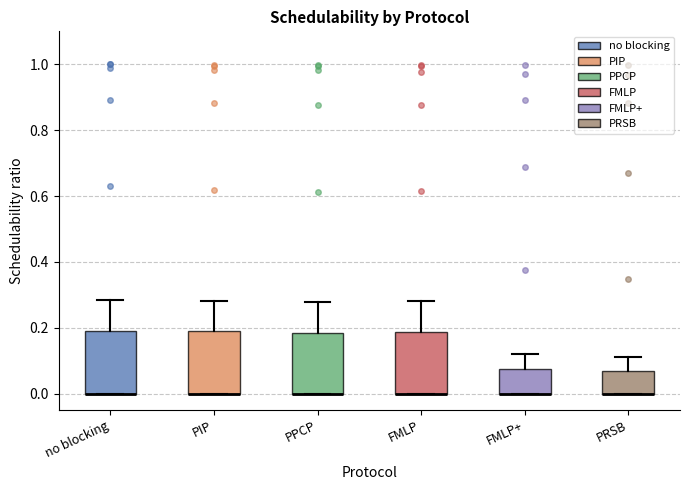

Reading left to right, transcribe this box plot: for each box, give where its median line is, the range the box spans, and where its two whiskers end, as read against the y-axis. The values are not printed on the chart, so give them approximately, as read against the axis.

no blocking: median 0.00 (drawn on the box's lower edge), box 0.00 to 0.20, whiskers 0.00 to 0.28
PIP: median 0.00 (drawn on the box's lower edge), box 0.00 to 0.18, whiskers 0.00 to 0.28
PPCP: median 0.00 (drawn on the box's lower edge), box 0.00 to 0.18, whiskers 0.00 to 0.28
FMLP: median 0.00 (drawn on the box's lower edge), box 0.00 to 0.18, whiskers 0.00 to 0.28
FMLP+: median 0.00 (drawn on the box's lower edge), box 0.00 to 0.08, whiskers 0.00 to 0.12
PRSB: median 0.00 (drawn on the box's lower edge), box 0.00 to 0.06, whiskers 0.00 to 0.12